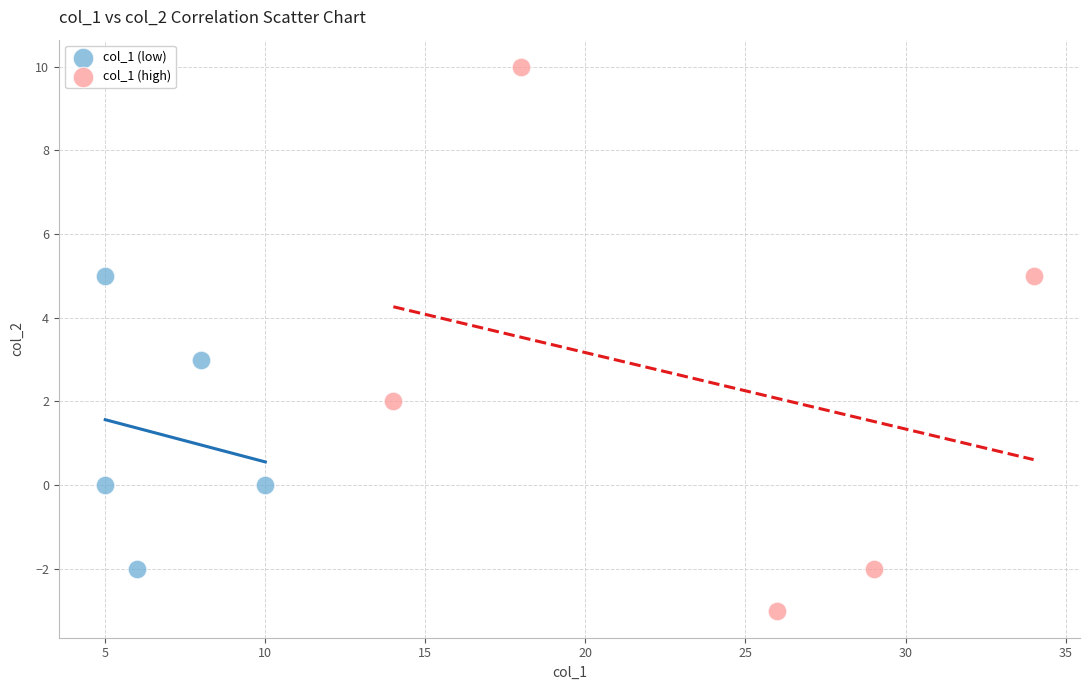

Which series reaches the maximum Y coordinate?

col_1 (high)